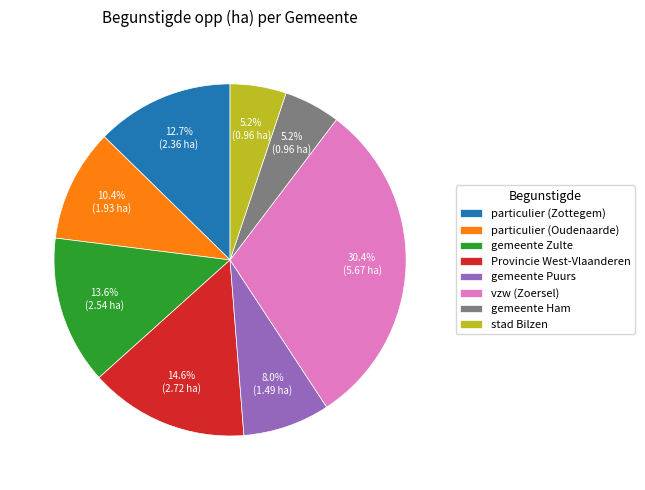

Which slice is the largest?

vzw (Zoersel)